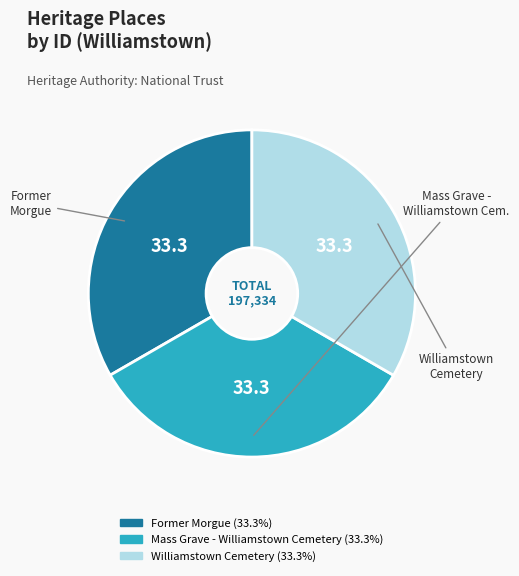

Is the sum of Mass Grave - Williamstown Cemetery and Former Morgue greater than half?

Yes